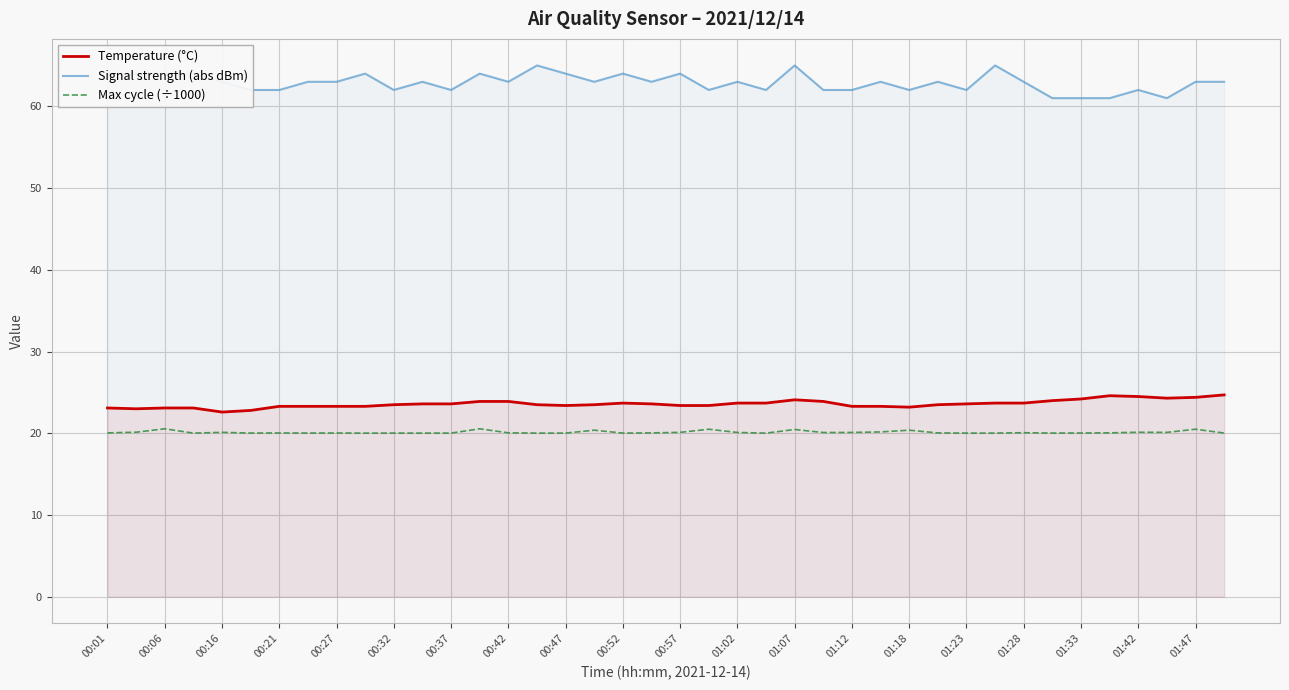

List the series in order of their peak value, highest first.

Signal strength (abs dBm), Temperature (°C), Max cycle (÷1000)